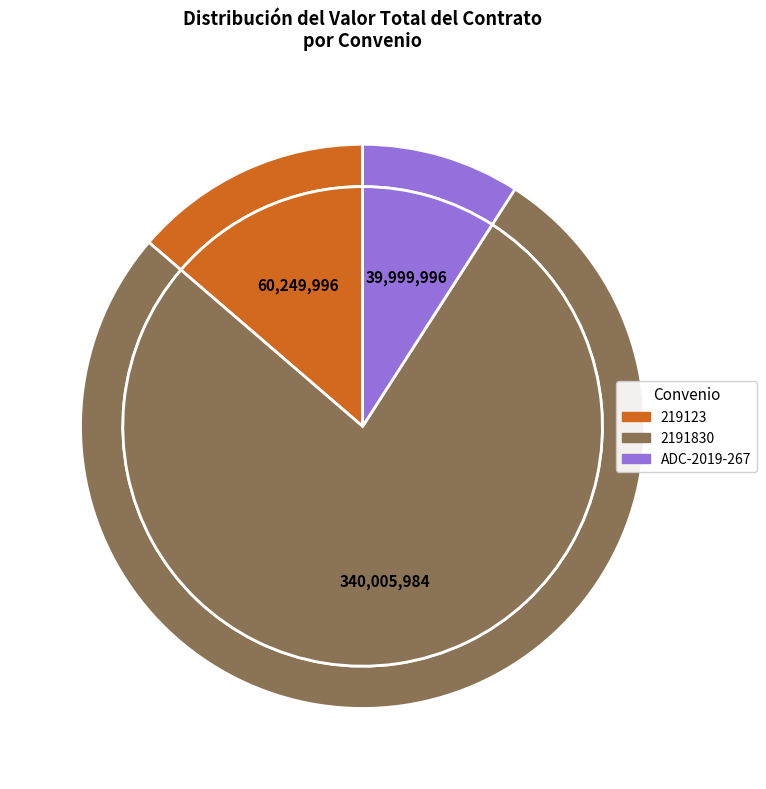

Do ADC-2019-267 and 2191830 together represent more than half of the pie?

Yes